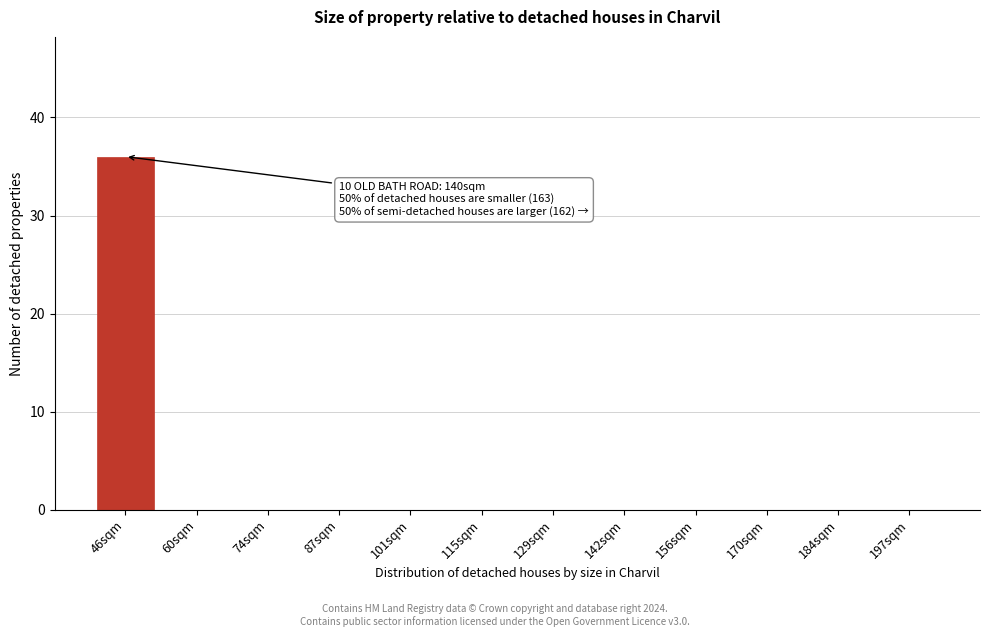

Reading left to right, transcribe all the data shown in this chart.

46sqm=36	60sqm=0	74sqm=0	87sqm=0	101sqm=0	115sqm=0	129sqm=0	142sqm=0	156sqm=0	170sqm=0	184sqm=0	197sqm=0